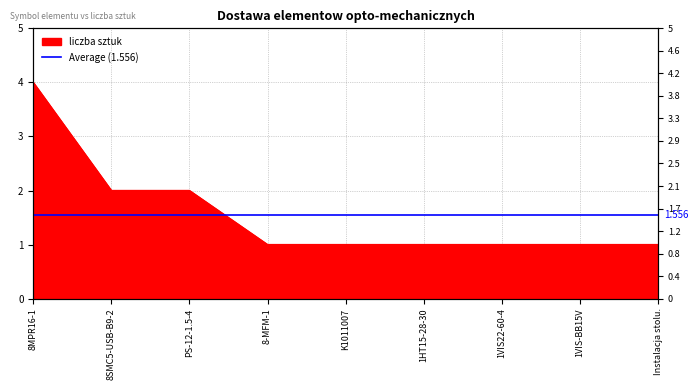

How many series are shown in this chart?

1